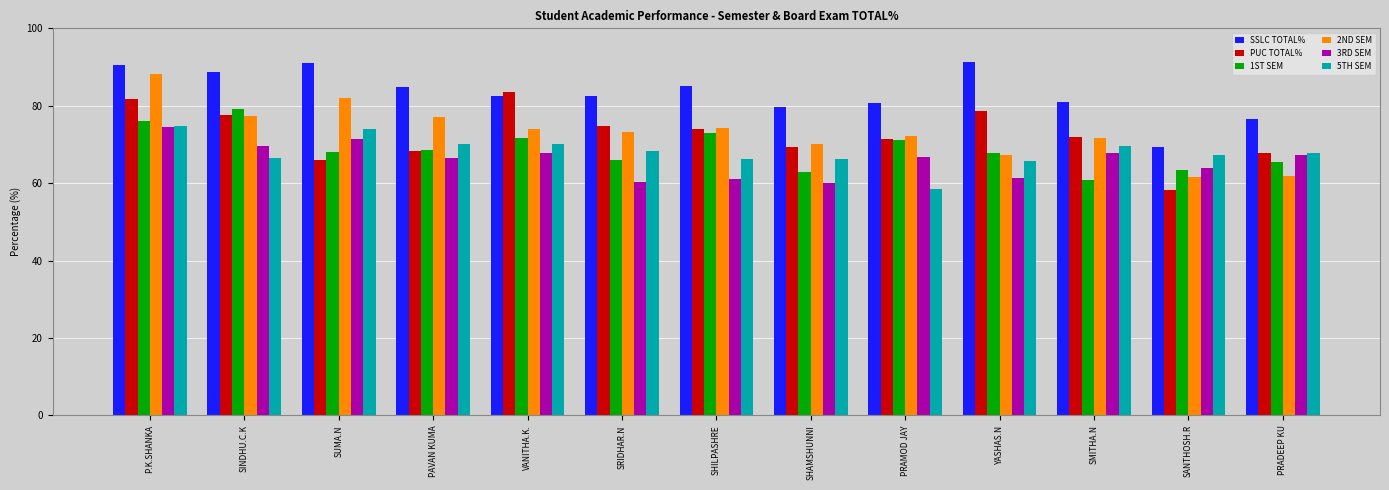

What is the difference between the 5TH SEM values at PRAMOD JAY and YASHAS.N?

7.3